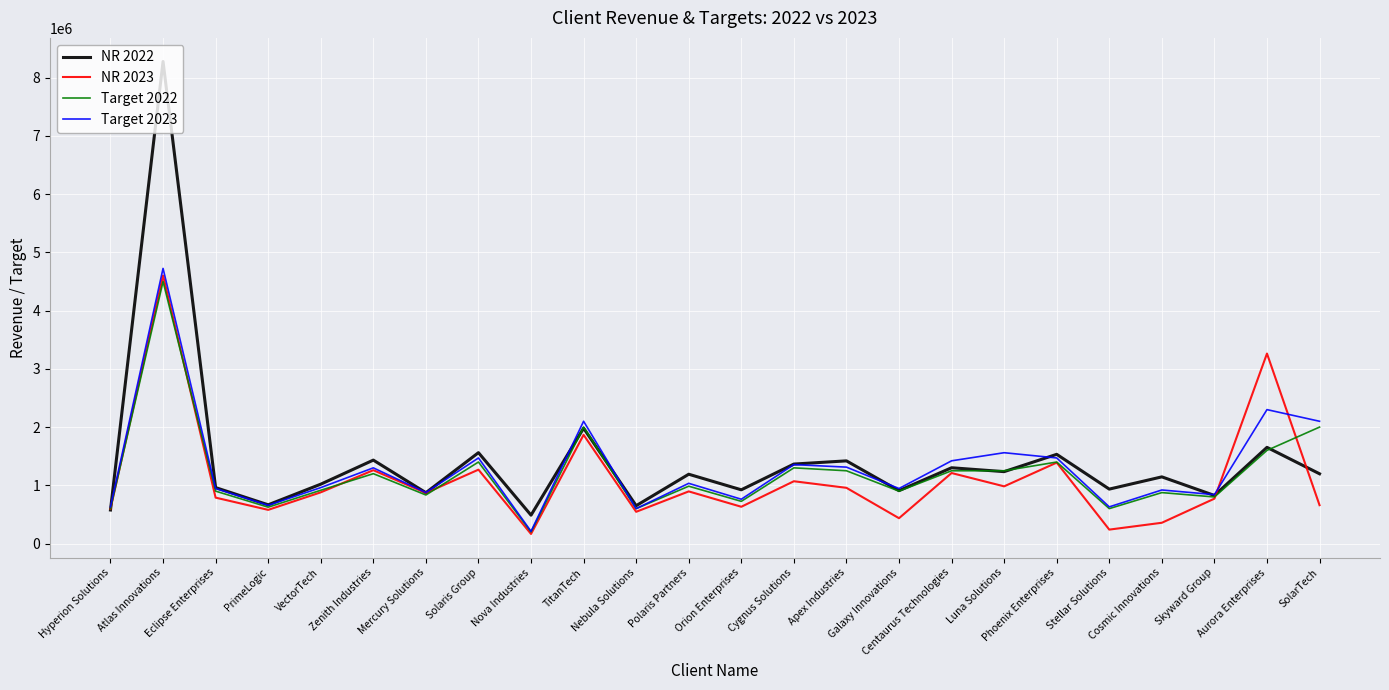

What is the difference between the Target 2022 values at Cygnus Solutions and Centaurus Technologies?

50000.0